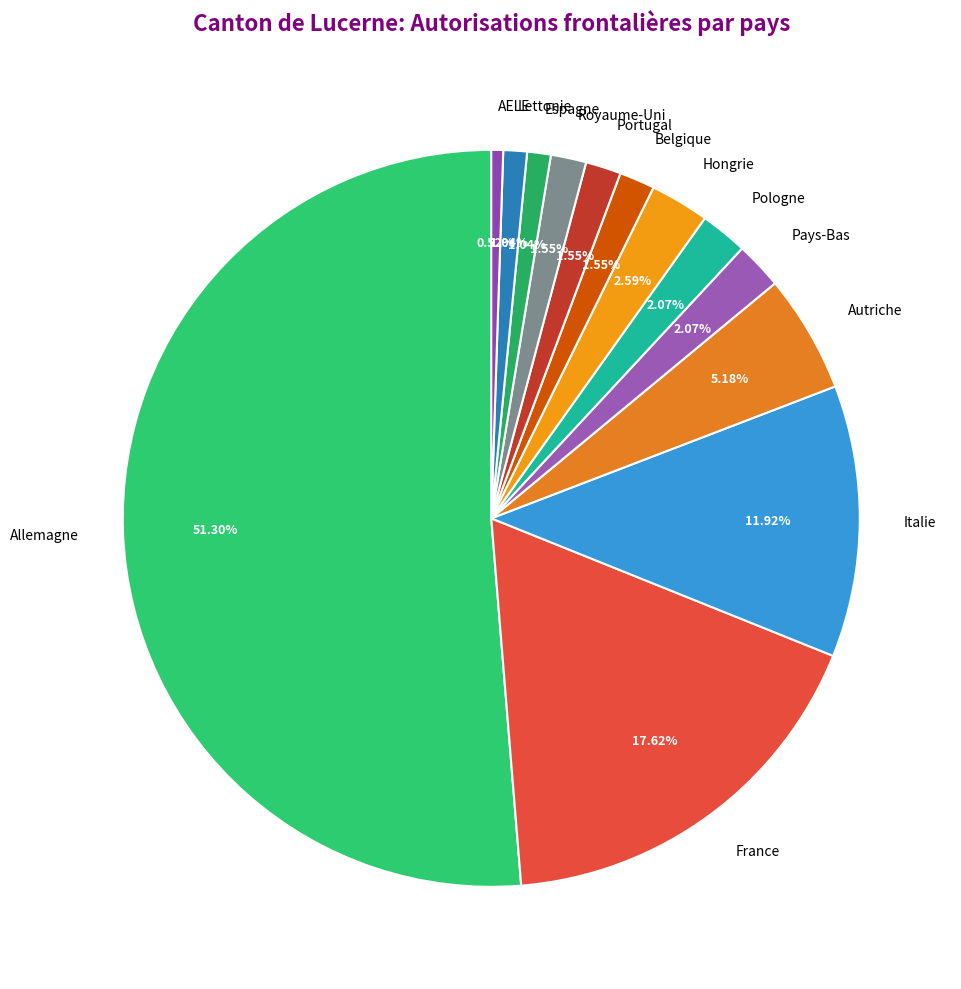

Count the number of slices in the pie.

13